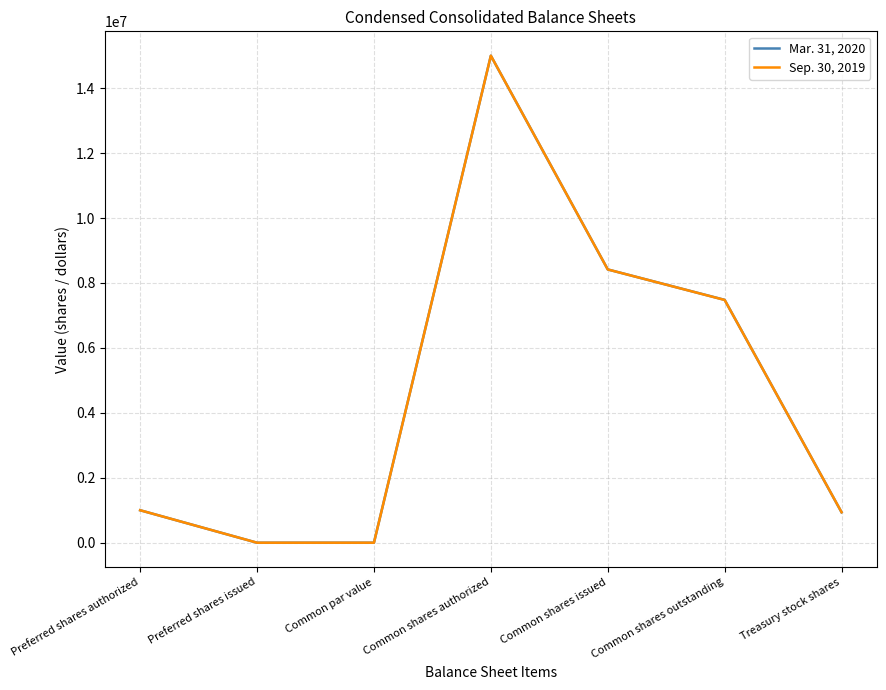

What is the difference between the second highest and minimum values in the Sep. 30, 2019 series?

8416145